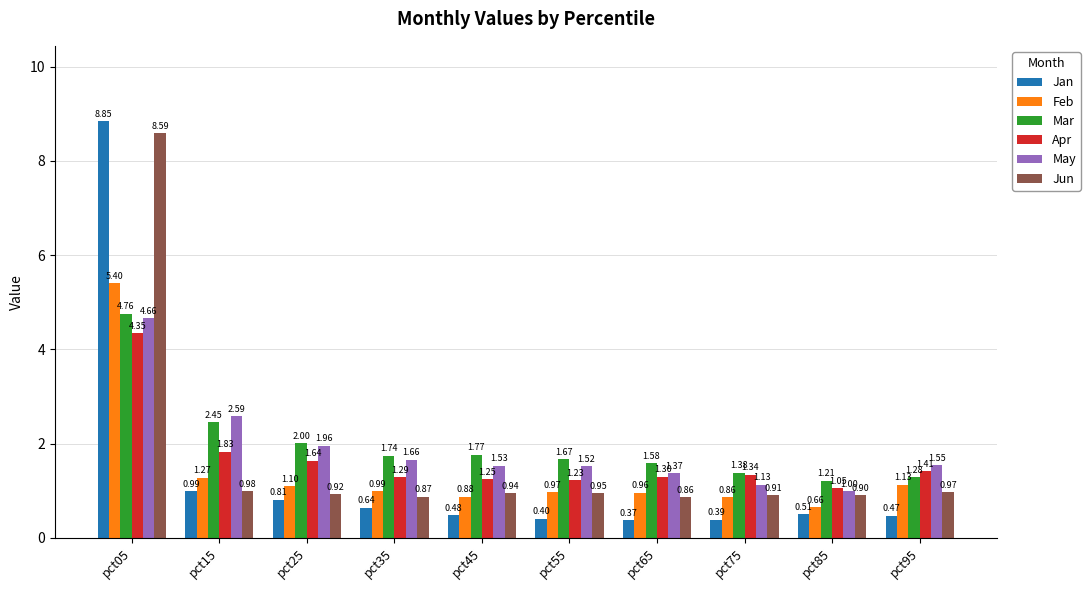

At which category is the sum across all series the highest?

pct05